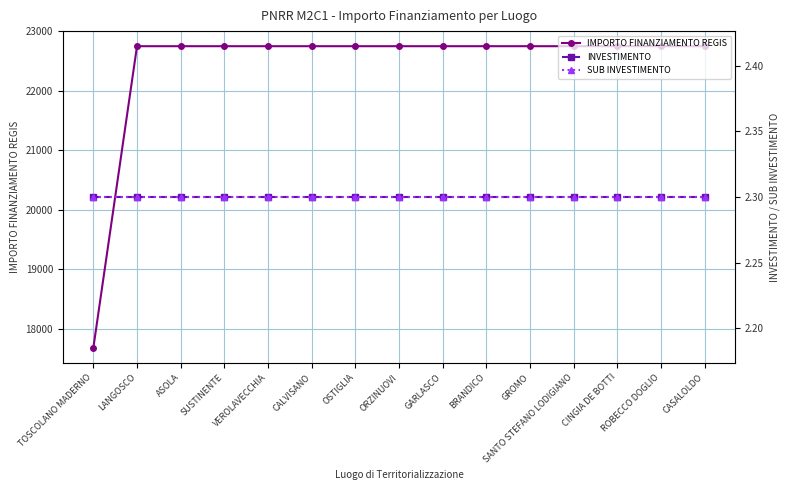

Which label corresponds to the largest value in the chart?

LANGOSCO